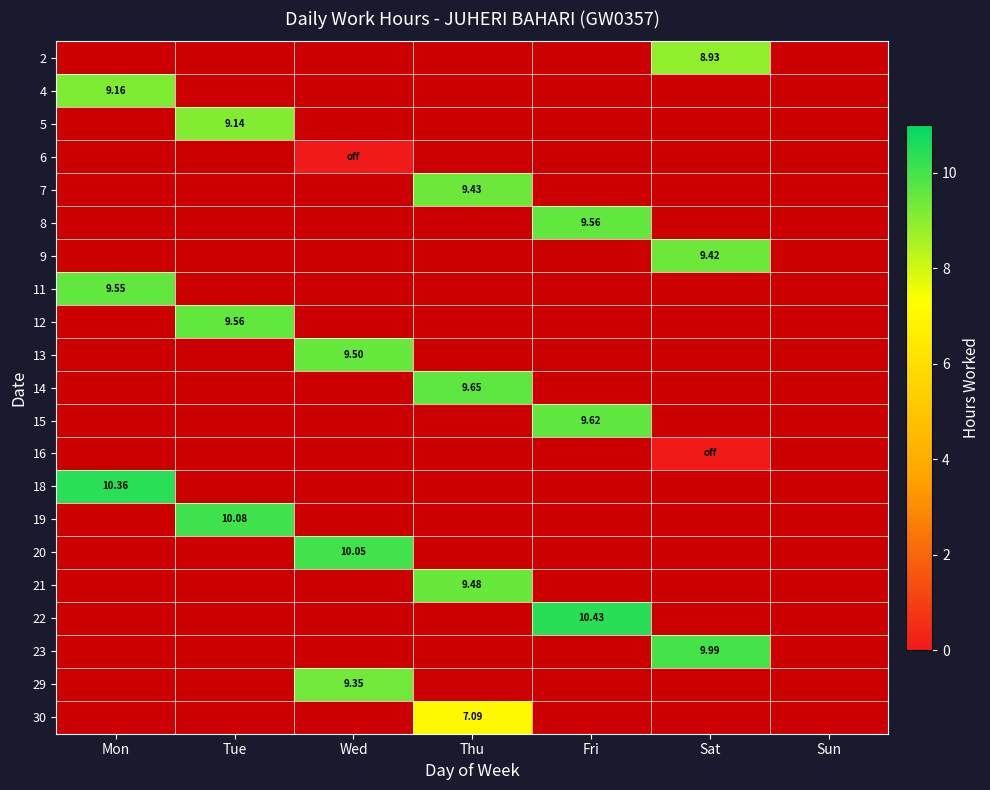

Between Tue and Thu, which is larger?

Thu